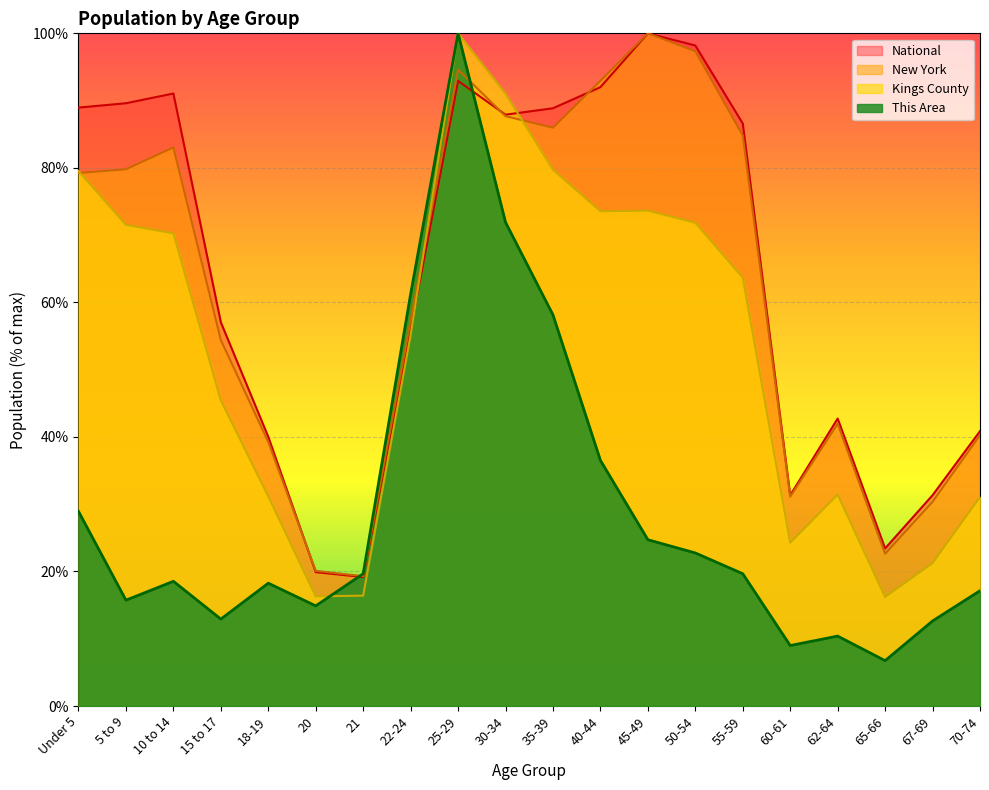

How many values in the New York series are below 79?

10